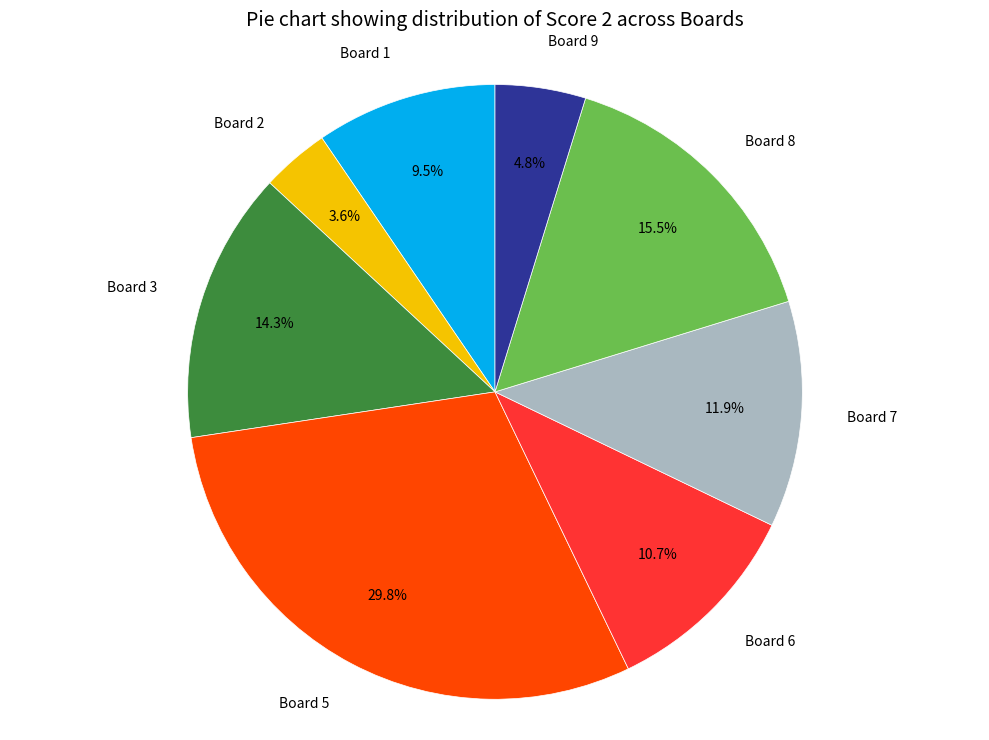

Does any single category account for the majority?

No